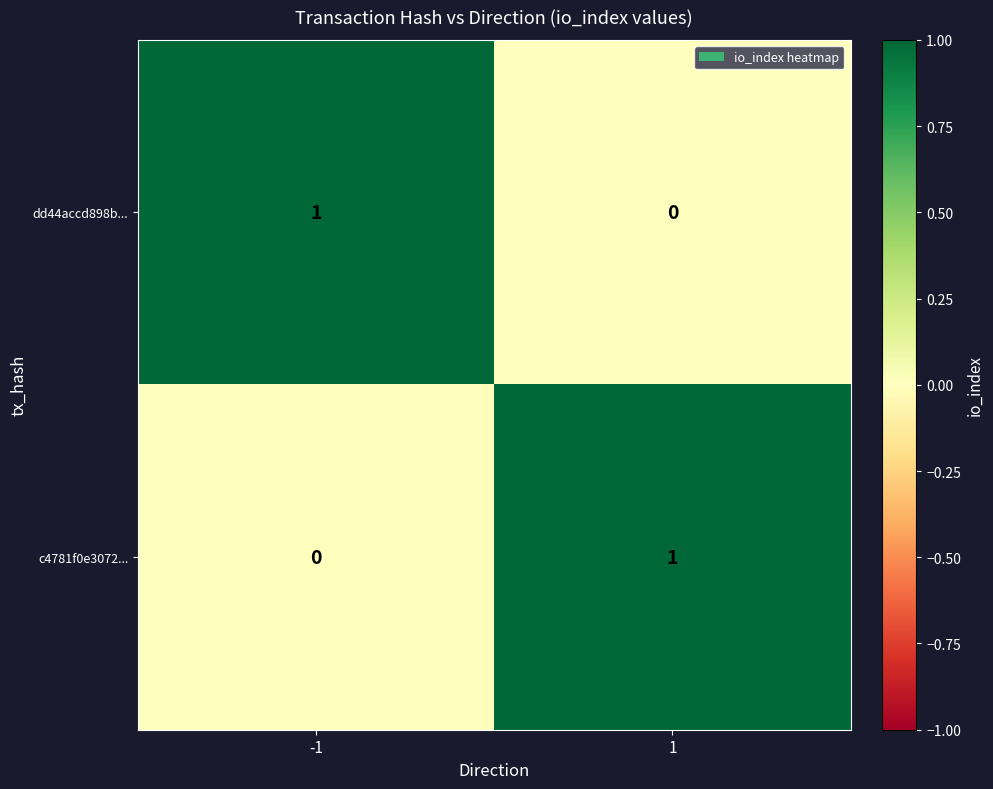

Rank the categories by c4781f0e3072... value from lowest to highest.

-1, 1